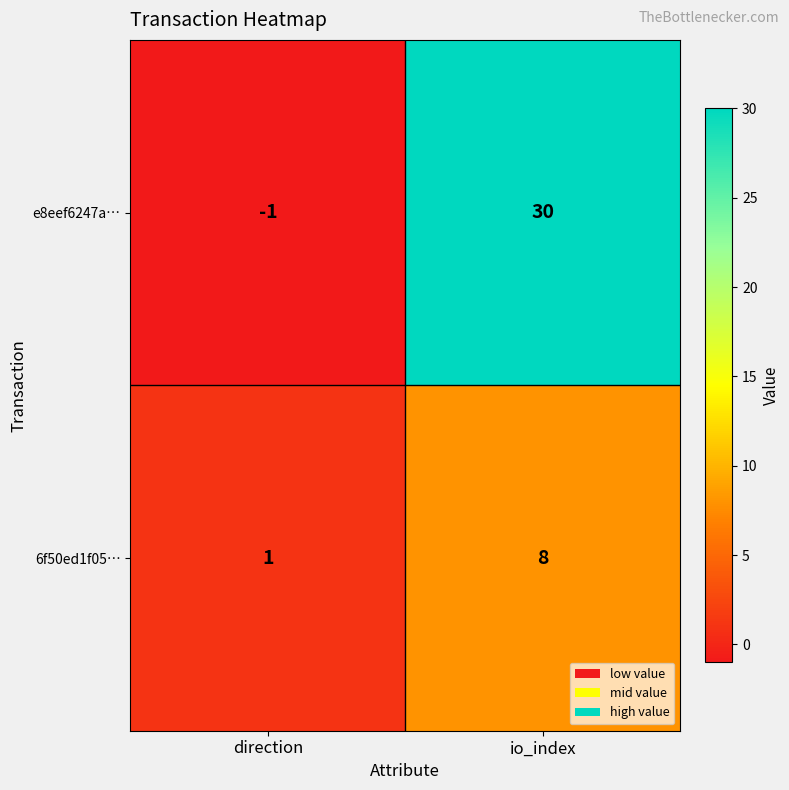

At which category is the sum across all series the highest?

io_index